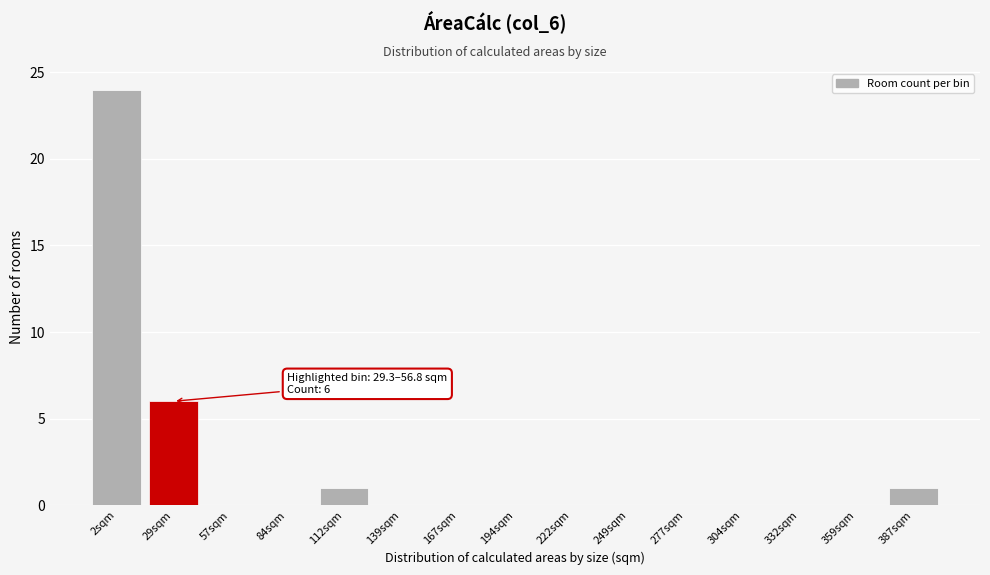

Reading left to right, what are all the values shown in this chart?

2sqm=24	29sqm=6	57sqm=0	84sqm=0	112sqm=1	139sqm=0	167sqm=0	194sqm=0	222sqm=0	249sqm=0	277sqm=0	304sqm=0	332sqm=0	359sqm=0	387sqm=1